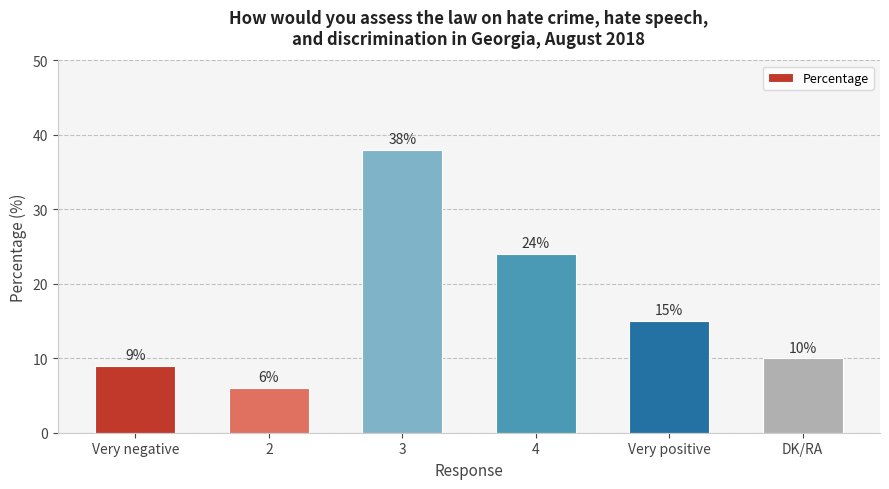

How many values are below 15?

3